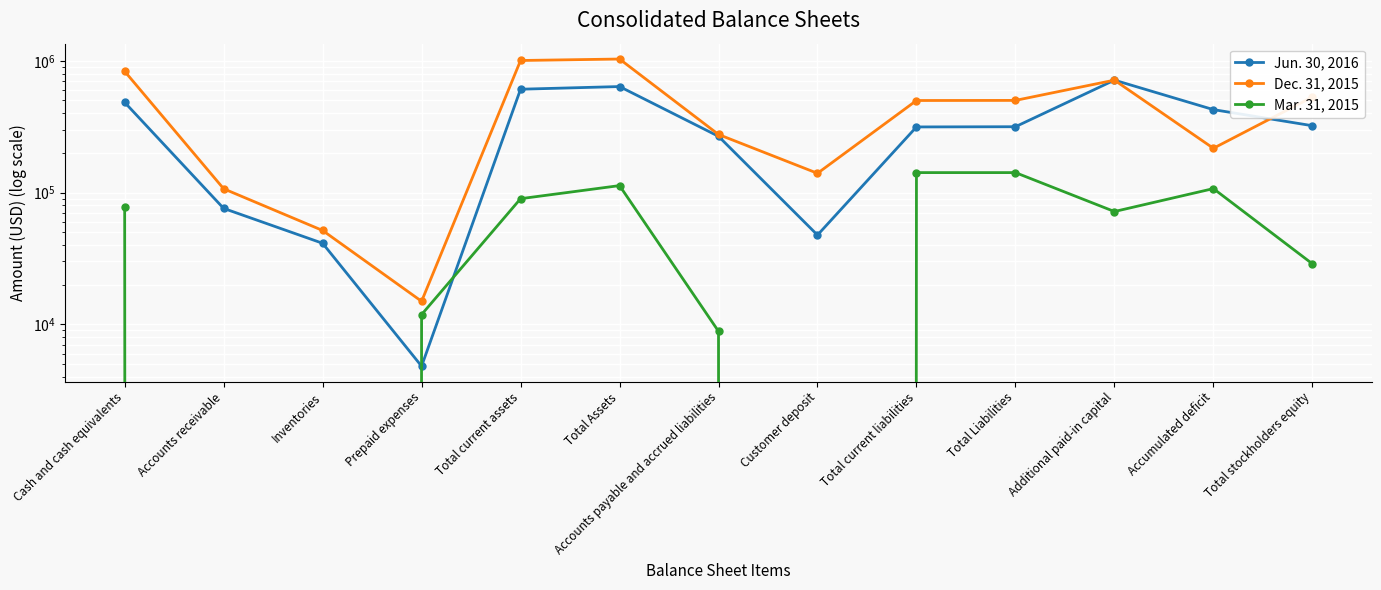

True or false: Mar. 31, 2015 and Dec. 31, 2015 cross at least once.

False